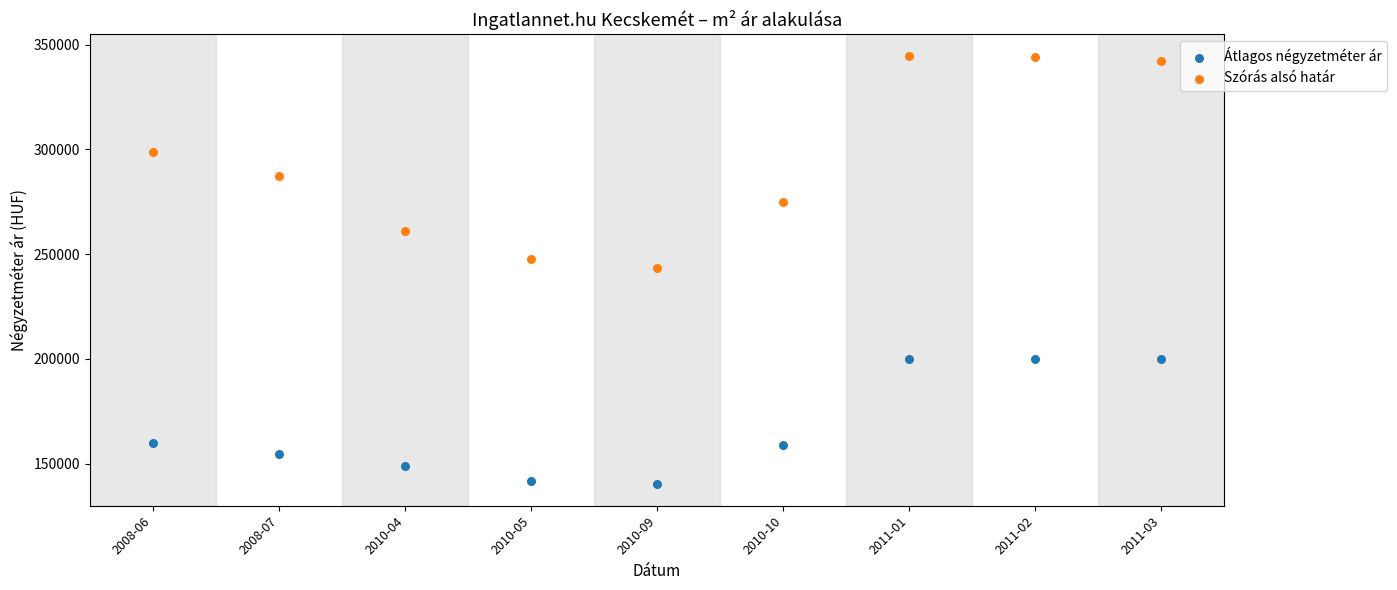

Which series reaches the maximum Y coordinate?

Szórás alsó határ